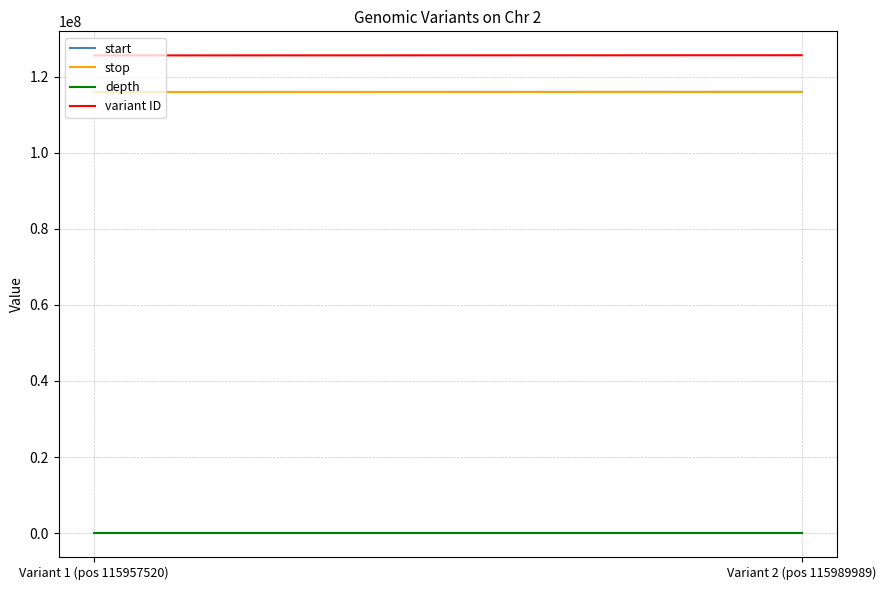

At which label does start reach its peak?

Variant 2 (pos 115989989)